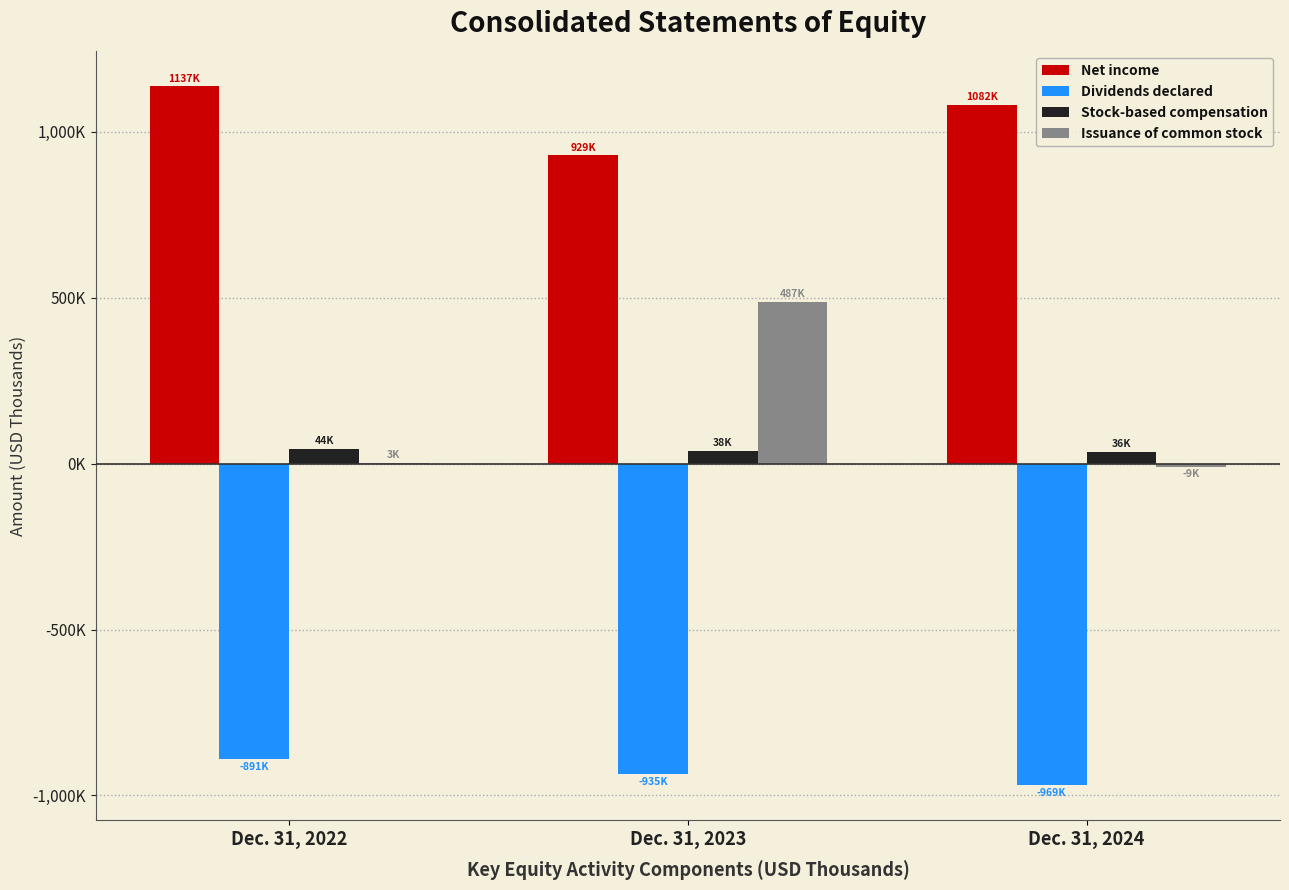

What is the smallest value displayed?

-969345